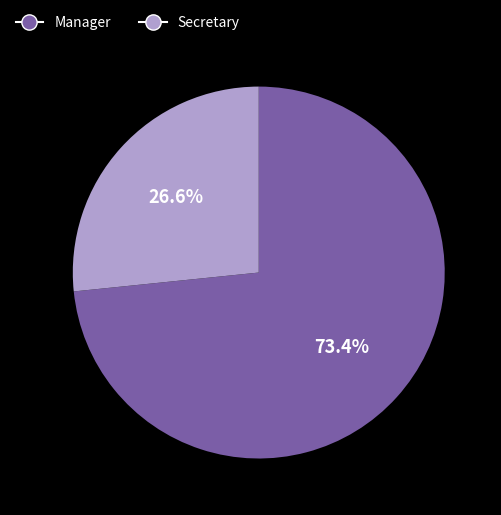

To the nearest percent, what is the combined percentage of Manager and Secretary?

100%